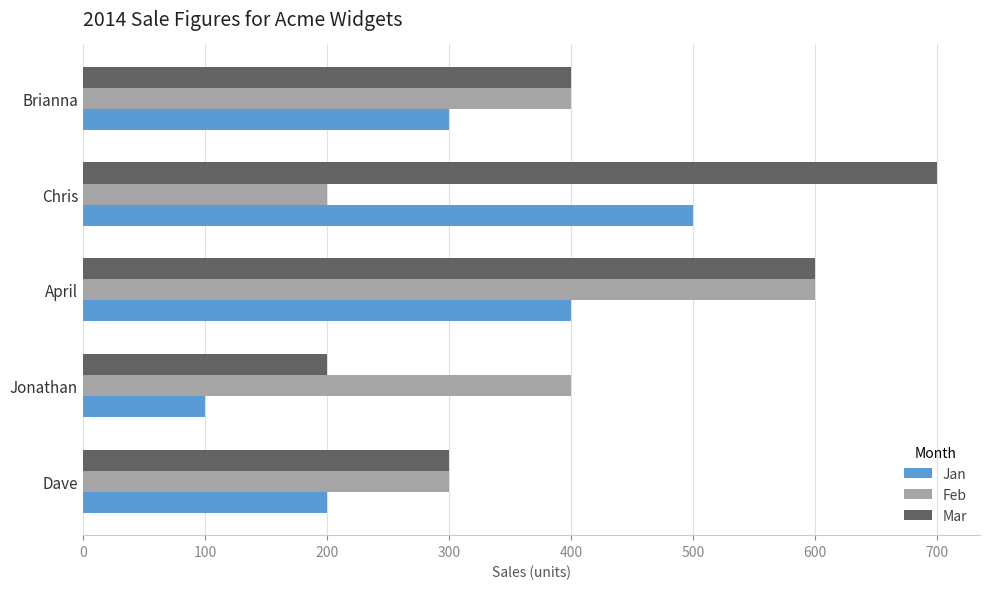

The Jan series shows 169 at Jonathan. True or false?

False